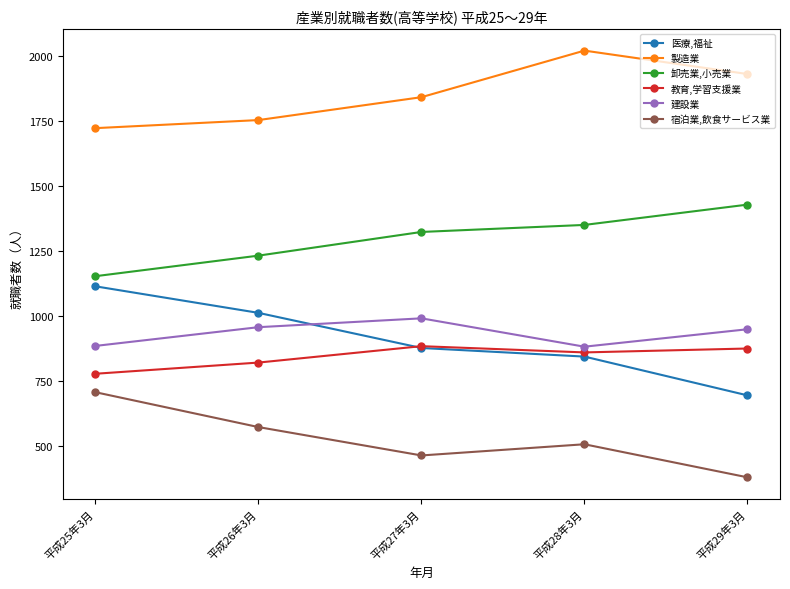

What is the difference between the maximum and minimum values in the 製造業 series?

298